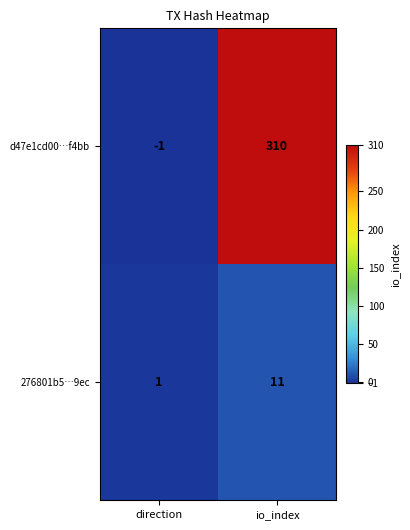

What is the total value across all series at io_index?

321